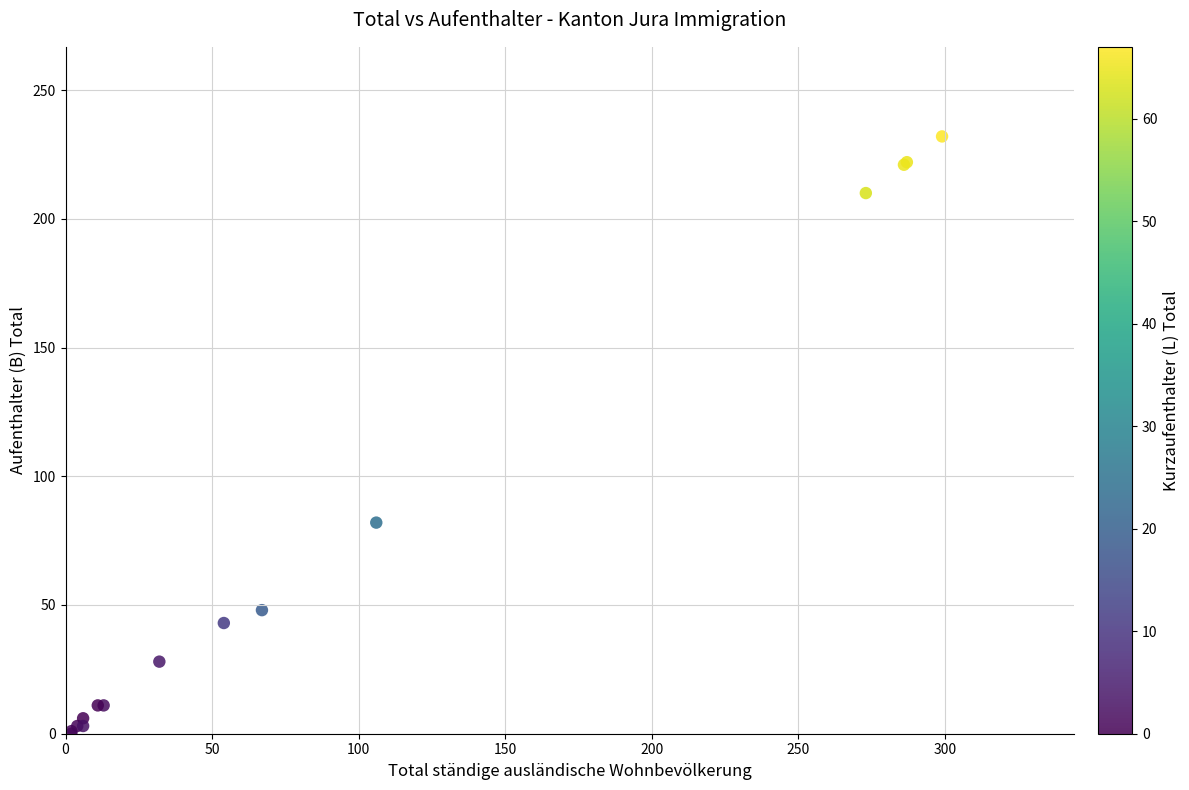

What Y value in the scatter plot is closest to 116?

82